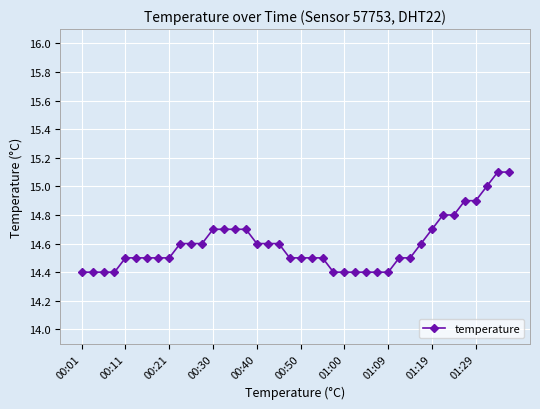

What is the difference between the maximum and minimum values?

0.7